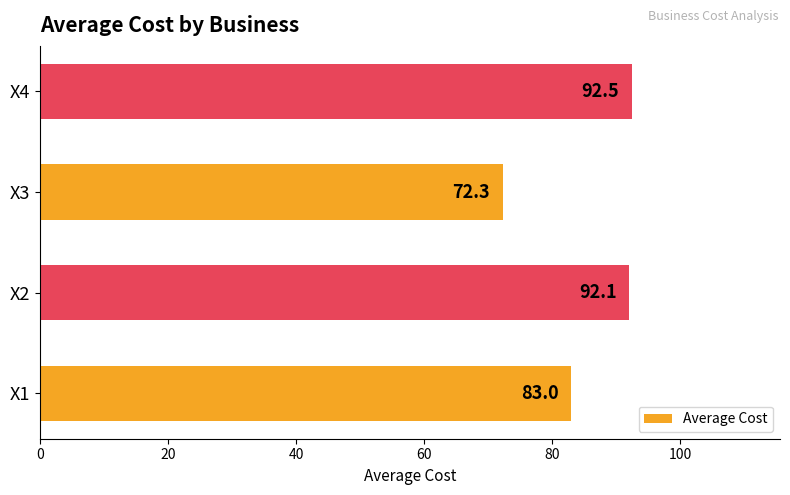

Reading top to bottom, what are all the values shown in this chart?

X4=92.5	X3=72.3	X2=92.1	X1=83.0